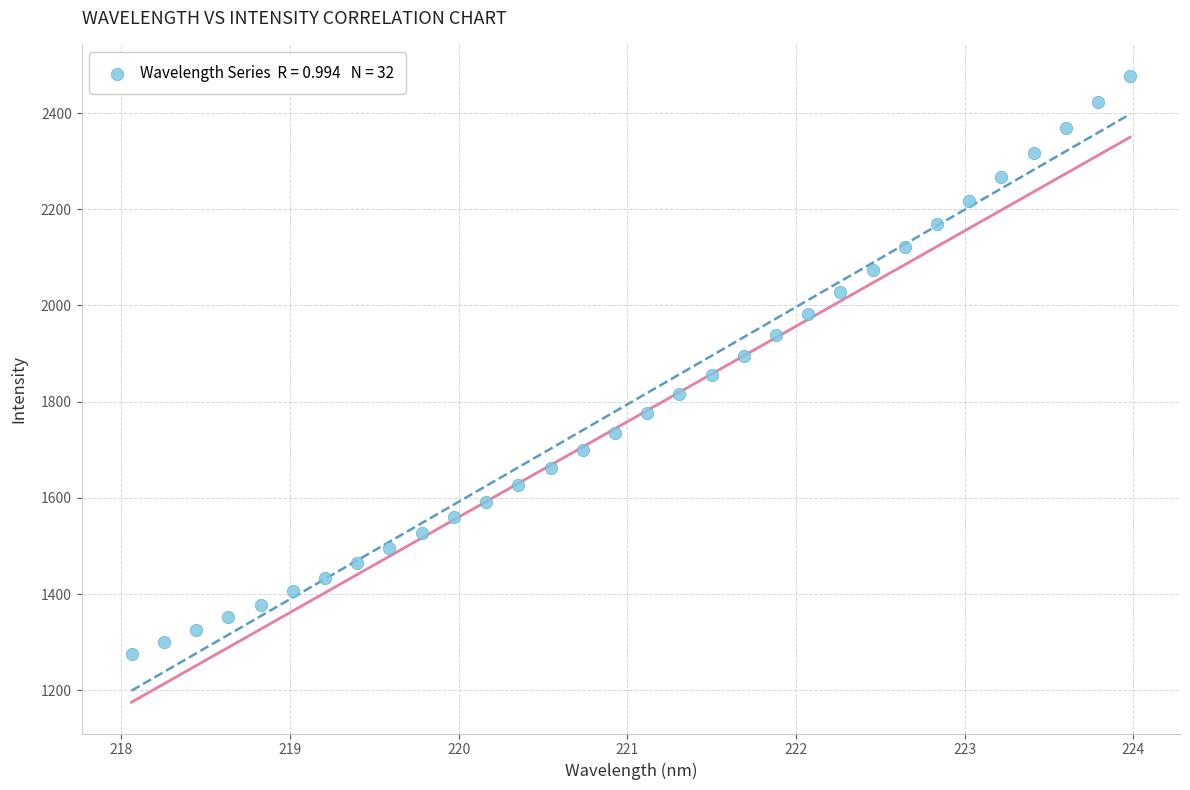

What is the range of X values (max minus min)?

5.9